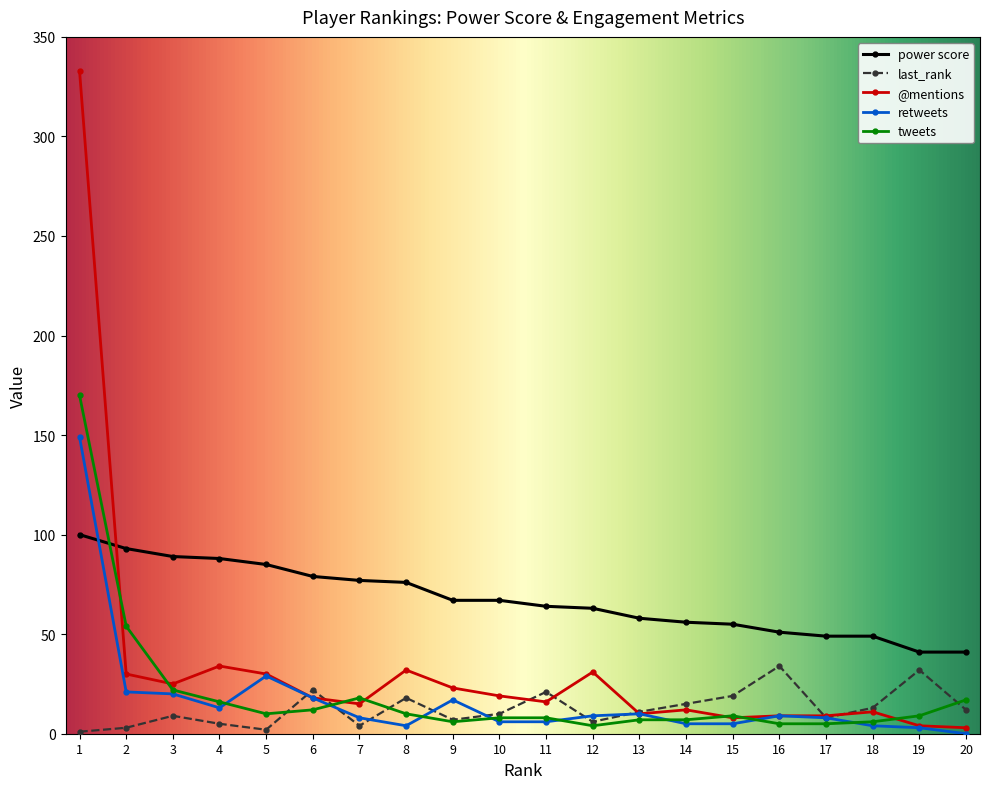

How many times do retweets and power score cross each other?

1